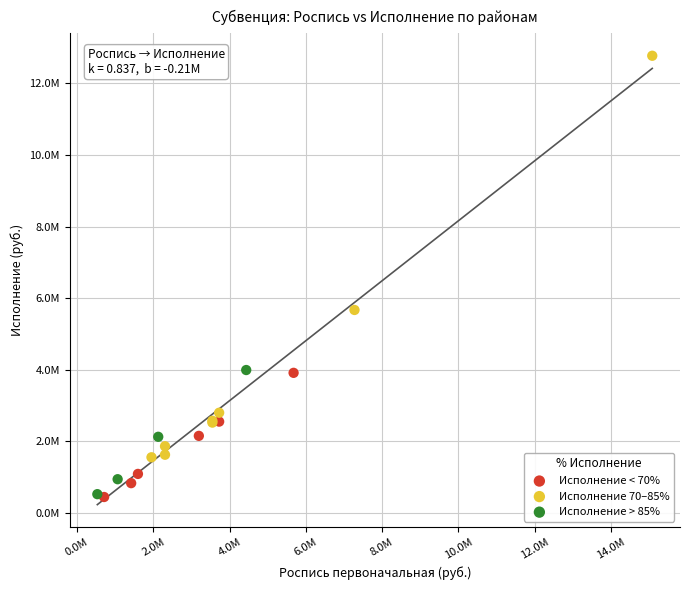

What are all the series names shown in the legend?

Исполнение < 70%, Исполнение 70–85%, Исполнение > 85%